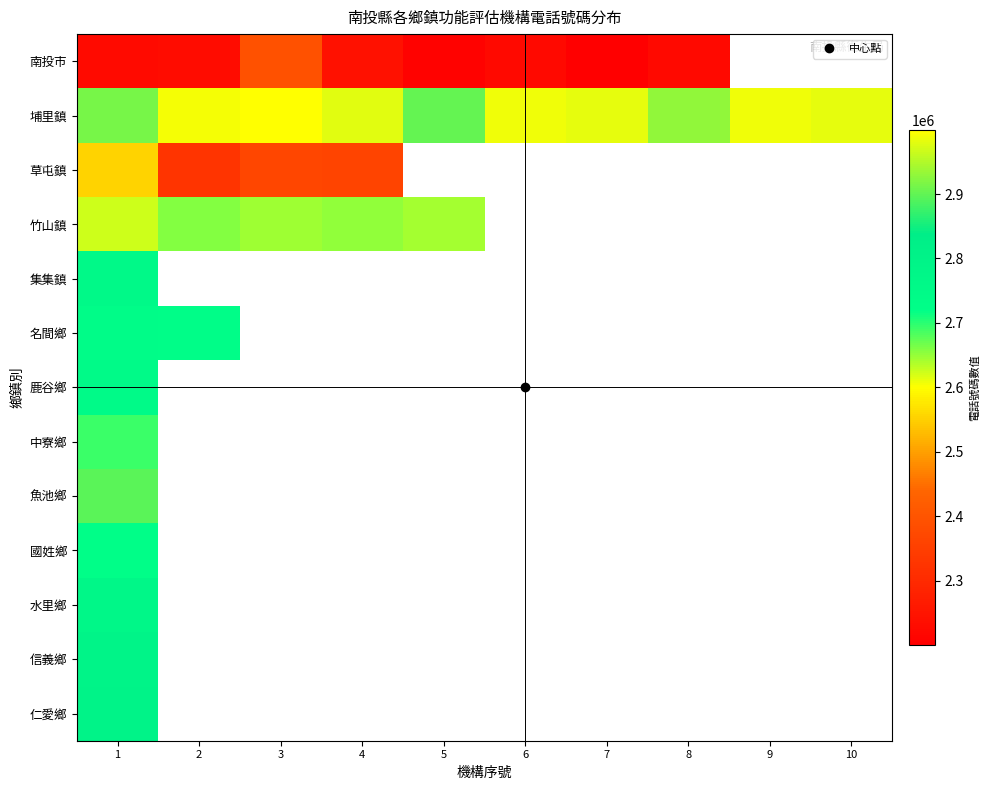

What is the difference between the 名間鄉 values at 2 and 1?

2845.0